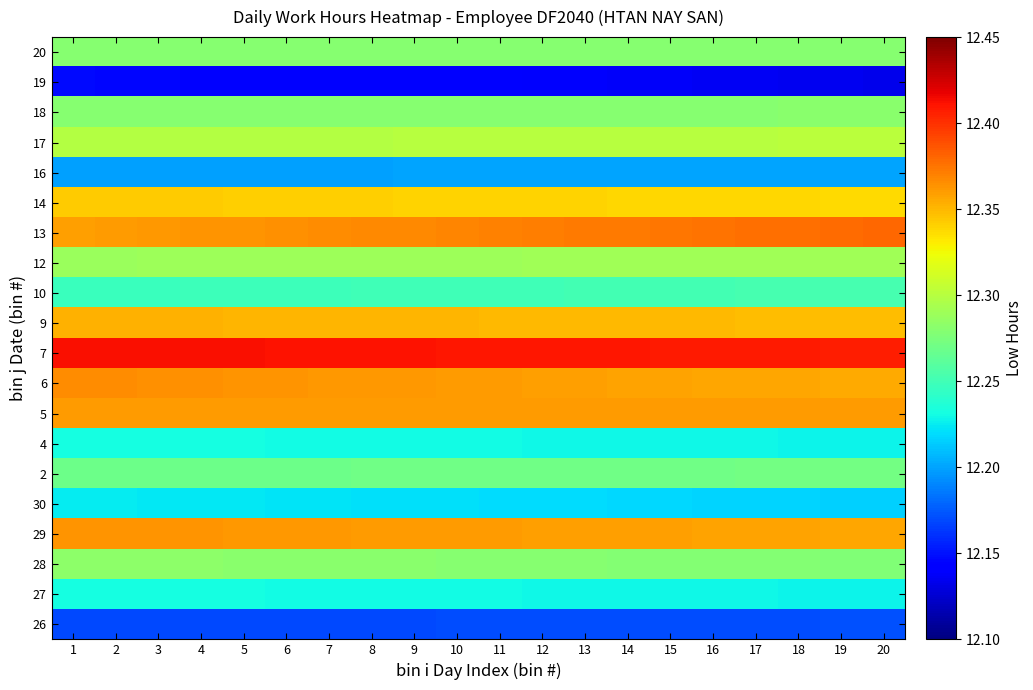

Reading left to right, extract all data points from this chart.

26: 1=12.2	2=12.2	3=12.2	4=12.2	5=12.2	6=12.2	7=12.2	8=12.2	9=12.2	10=12.2	11=12.2	12=12.2	13=12.2	14=12.2	15=12.2	16=12.2	17=12.2	18=12.2	19=12.2	20=12.2
27: 1=12.2	2=12.2	3=12.2	4=12.2	5=12.2	6=12.2	7=12.2	8=12.2	9=12.2	10=12.2	11=12.2	12=12.2	13=12.2	14=12.2	15=12.2	16=12.2	17=12.2	18=12.2	19=12.2	20=12.2
28: 1=12.3	2=12.3	3=12.3	4=12.3	5=12.3	6=12.3	7=12.3	8=12.3	9=12.3	10=12.3	11=12.3	12=12.3	13=12.3	14=12.3	15=12.3	16=12.3	17=12.3	18=12.3	19=12.3	20=12.3
29: 1=12.4	2=12.4	3=12.4	4=12.4	5=12.4	6=12.4	7=12.4	8=12.4	9=12.4	10=12.4	11=12.4	12=12.4	13=12.4	14=12.4	15=12.4	16=12.4	17=12.4	18=12.4	19=12.4	20=12.4
30: 1=12.2	2=12.2	3=12.2	4=12.2	5=12.2	6=12.2	7=12.2	8=12.2	9=12.2	10=12.2	11=12.2	12=12.2	13=12.2	14=12.2	15=12.2	16=12.2	17=12.2	18=12.2	19=12.2	20=12.2
2: 1=12.3	2=12.3	3=12.3	4=12.3	5=12.3	6=12.3	7=12.3	8=12.3	9=12.3	10=12.3	11=12.3	12=12.3	13=12.3	14=12.3	15=12.3	16=12.3	17=12.3	18=12.3	19=12.3	20=12.3
4: 1=12.2	2=12.2	3=12.2	4=12.2	5=12.2	6=12.2	7=12.2	8=12.2	9=12.2	10=12.2	11=12.2	12=12.2	13=12.2	14=12.2	15=12.2	16=12.2	17=12.2	18=12.2	19=12.2	20=12.2
5: 1=12.4	2=12.4	3=12.4	4=12.4	5=12.4	6=12.4	7=12.4	8=12.4	9=12.4	10=12.4	11=12.4	12=12.4	13=12.4	14=12.4	15=12.4	16=12.4	17=12.4	18=12.4	19=12.4	20=12.4
6: 1=12.4	2=12.4	3=12.4	4=12.4	5=12.4	6=12.4	7=12.4	8=12.4	9=12.4	10=12.4	11=12.4	12=12.4	13=12.4	14=12.4	15=12.4	16=12.4	17=12.4	18=12.4	19=12.4	20=12.4
7: 1=12.4	2=12.4	3=12.4	4=12.4	5=12.4	6=12.4	7=12.4	8=12.4	9=12.4	10=12.4	11=12.4	12=12.4	13=12.4	14=12.4	15=12.4	16=12.4	17=12.4	18=12.4	19=12.4	20=12.4
9: 1=12.4	2=12.4	3=12.4	4=12.4	5=12.4	6=12.4	7=12.4	8=12.4	9=12.4	10=12.4	11=12.3	12=12.3	13=12.3	14=12.3	15=12.3	16=12.3	17=12.3	18=12.3	19=12.3	20=12.3
10: 1=12.2	2=12.2	3=12.2	4=12.2	5=12.2	6=12.2	7=12.2	8=12.2	9=12.2	10=12.2	11=12.2	12=12.3	13=12.3	14=12.3	15=12.3	16=12.3	17=12.3	18=12.3	19=12.3	20=12.3
12: 1=12.3	2=12.3	3=12.3	4=12.3	5=12.3	6=12.3	7=12.3	8=12.3	9=12.3	10=12.3	11=12.3	12=12.3	13=12.3	14=12.3	15=12.3	16=12.3	17=12.3	18=12.3	19=12.3	20=12.3
13: 1=12.4	2=12.4	3=12.4	4=12.4	5=12.4	6=12.4	7=12.4	8=12.4	9=12.4	10=12.4	11=12.4	12=12.4	13=12.4	14=12.4	15=12.4	16=12.4	17=12.4	18=12.4	19=12.4	20=12.4
14: 1=12.3	2=12.3	3=12.3	4=12.3	5=12.3	6=12.3	7=12.3	8=12.3	9=12.3	10=12.3	11=12.3	12=12.3	13=12.3	14=12.3	15=12.3	16=12.3	17=12.3	18=12.3	19=12.3	20=12.3
16: 1=12.2	2=12.2	3=12.2	4=12.2	5=12.2	6=12.2	7=12.2	8=12.2	9=12.2	10=12.2	11=12.2	12=12.2	13=12.2	14=12.2	15=12.2	16=12.2	17=12.2	18=12.2	19=12.2	20=12.2
17: 1=12.3	2=12.3	3=12.3	4=12.3	5=12.3	6=12.3	7=12.3	8=12.3	9=12.3	10=12.3	11=12.3	12=12.3	13=12.3	14=12.3	15=12.3	16=12.3	17=12.3	18=12.3	19=12.3	20=12.3
18: 1=12.3	2=12.3	3=12.3	4=12.3	5=12.3	6=12.3	7=12.3	8=12.3	9=12.3	10=12.3	11=12.3	12=12.3	13=12.3	14=12.3	15=12.3	16=12.3	17=12.3	18=12.3	19=12.3	20=12.3
19: 1=12.1	2=12.1	3=12.1	4=12.1	5=12.1	6=12.1	7=12.1	8=12.1	9=12.1	10=12.1	11=12.1	12=12.1	13=12.1	14=12.1	15=12.1	16=12.1	17=12.1	18=12.1	19=12.1	20=12.1
20: 1=12.3	2=12.3	3=12.3	4=12.3	5=12.3	6=12.3	7=12.3	8=12.3	9=12.3	10=12.3	11=12.3	12=12.3	13=12.3	14=12.3	15=12.3	16=12.3	17=12.3	18=12.3	19=12.3	20=12.3